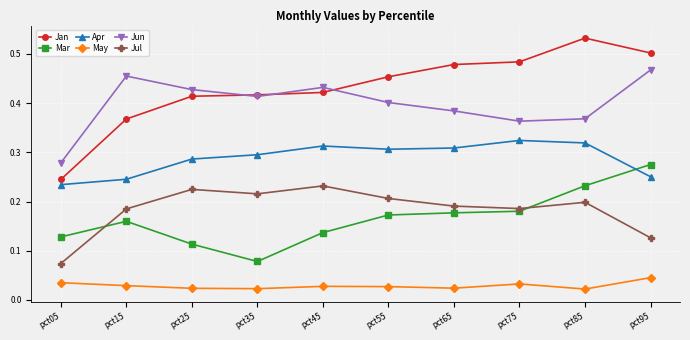

At which label does Jan reach its peak?

pct85